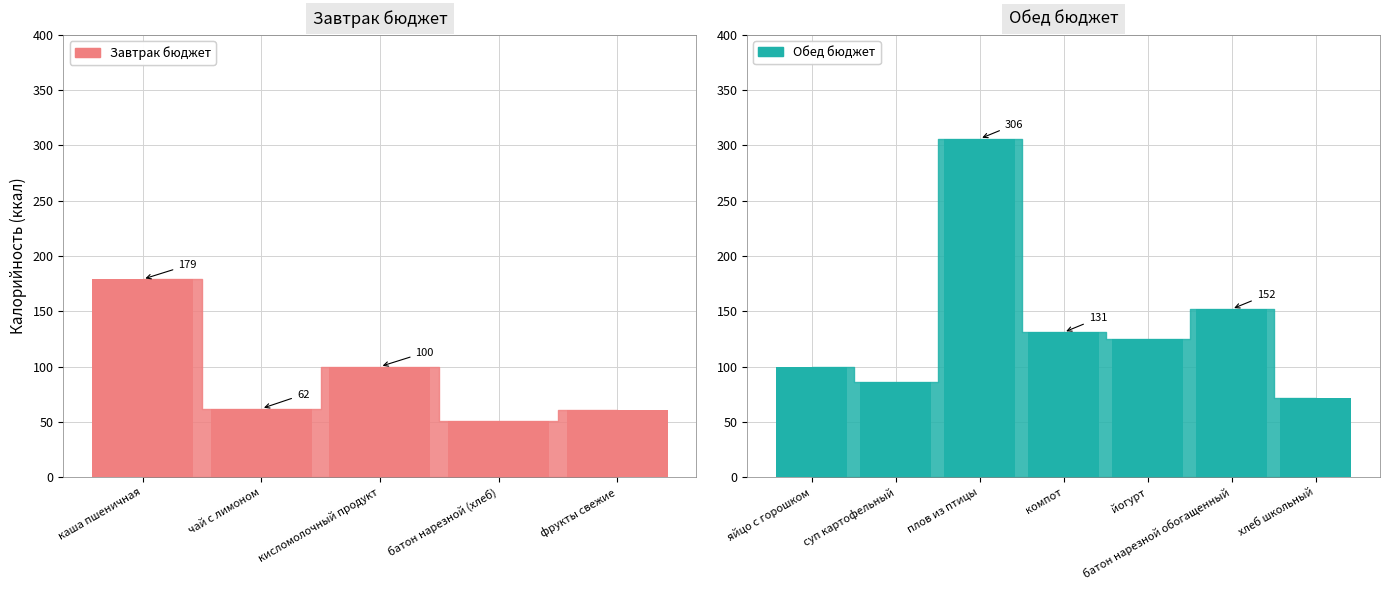

True or false: Обед бюджет has a value of 131 at компот.

True